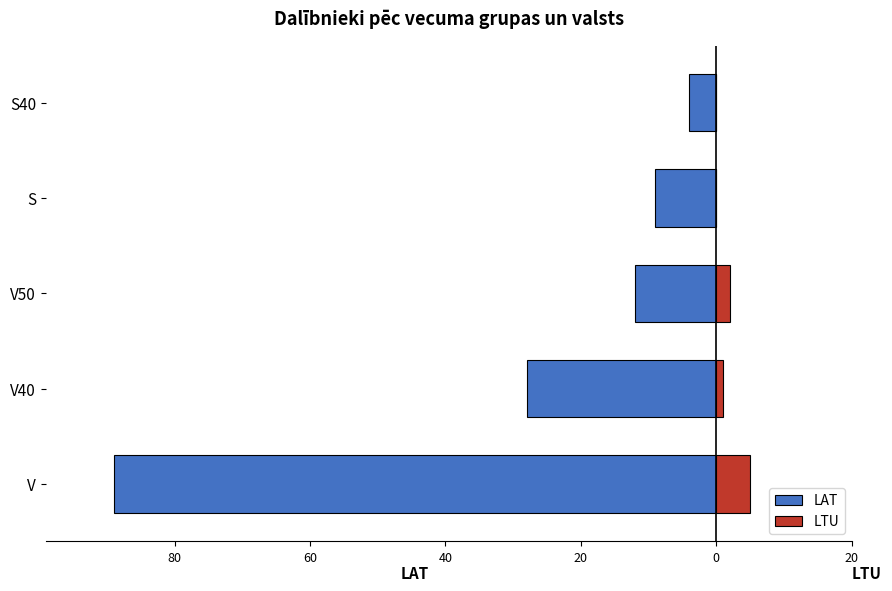

What is the minimum value shown in the chart?

-89